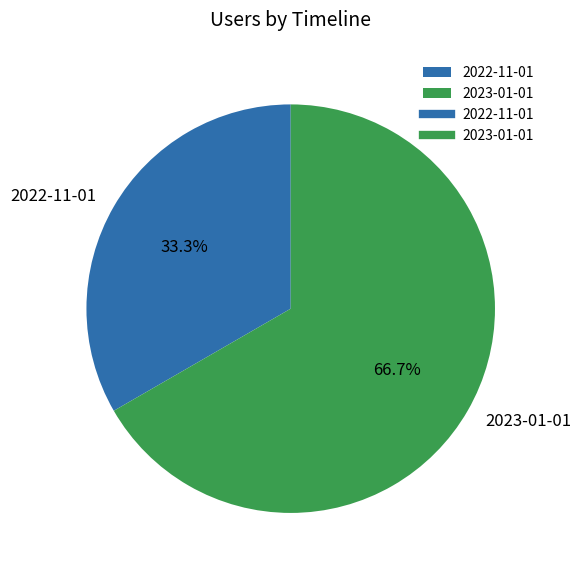

To the nearest percent, what is the difference between the largest and smallest slice percentages?

33%